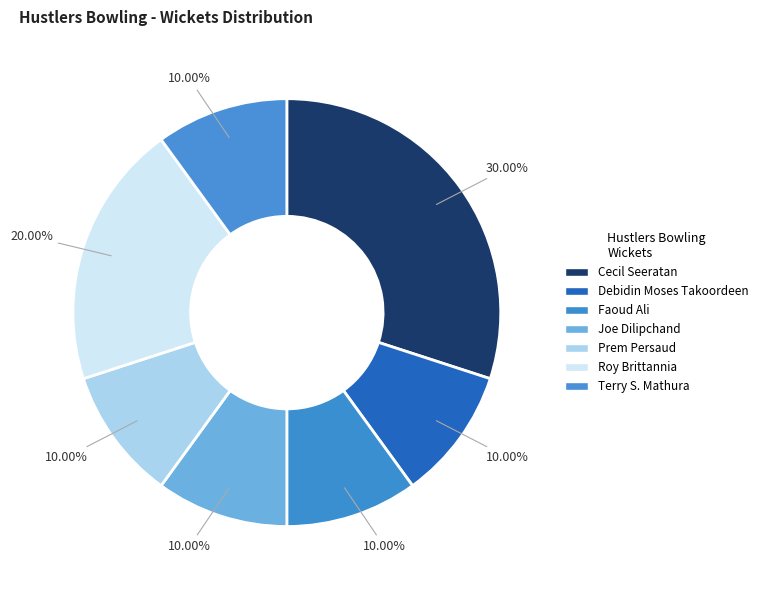

What percentage is the Terry S. Mathura slice, to the nearest percent?

10%